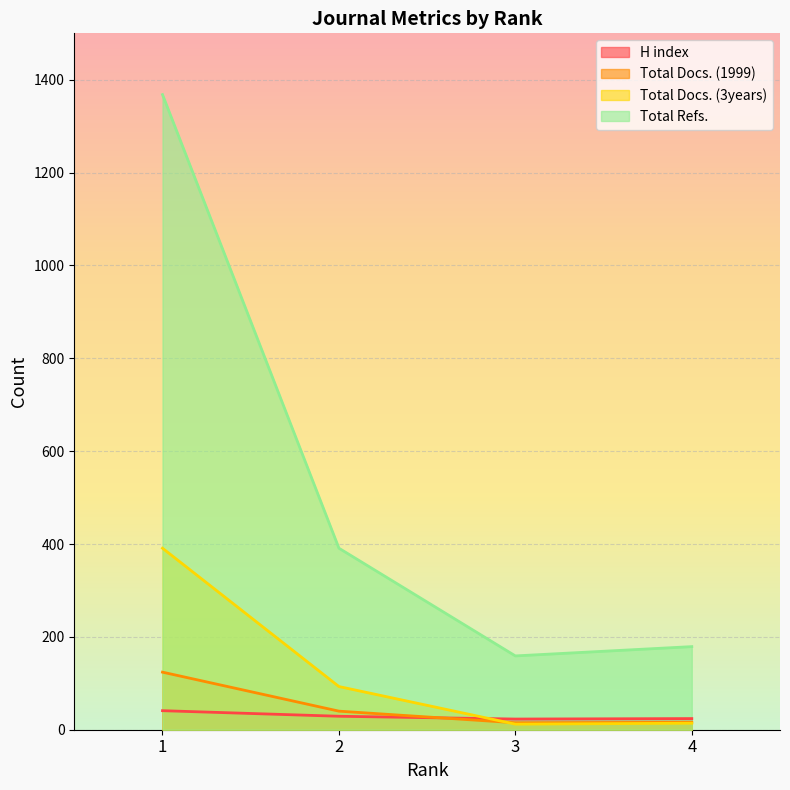

Reading left to right, extract all data points from this chart.

H index: 1=41	2=29	3=23	4=24
Total Docs. (1999): 1=124	2=40	3=15	4=16
Total Docs. (3years): 1=391	2=93	3=12	4=14
Total Refs.: 1=1368	2=391	3=159	4=179